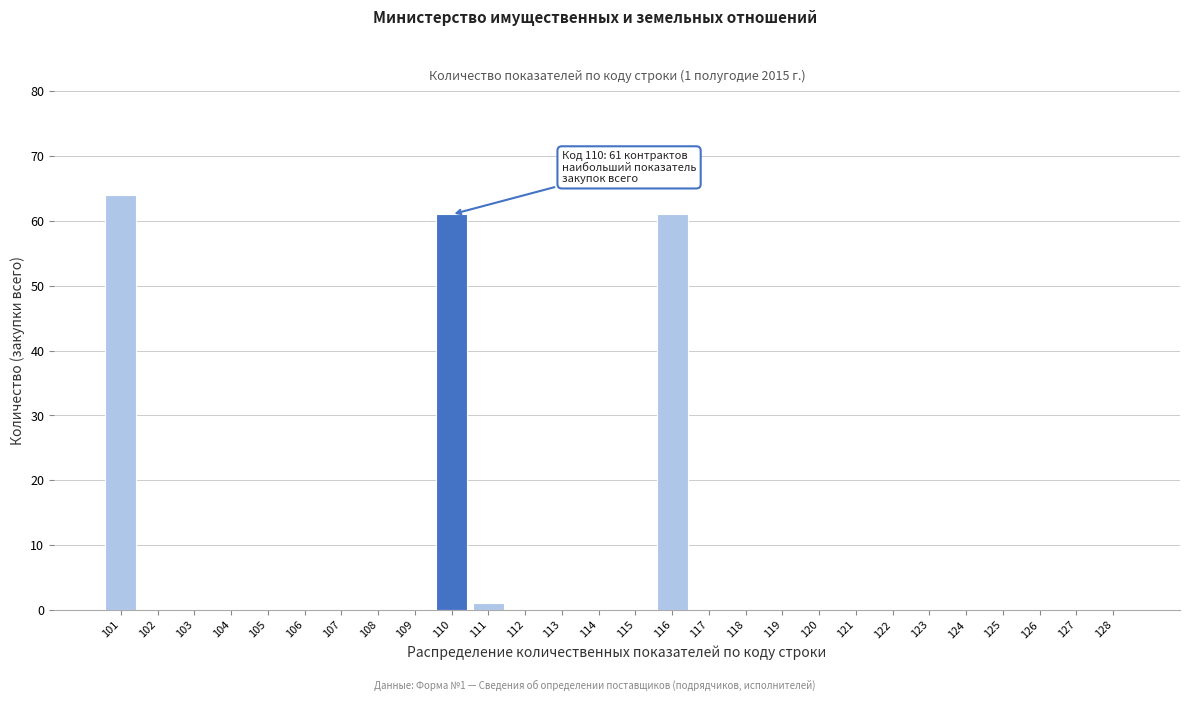

Reading left to right, transcribe all the data shown in this chart.

101=64	102=0	103=0	104=0	105=0	106=0	107=0	108=0	109=0	110=61	111=1	112=0	113=0	114=0	115=0	116=61	117=0	118=0	119=0	120=0	121=0	122=0	123=0	124=0	125=0	126=0	127=0	128=0